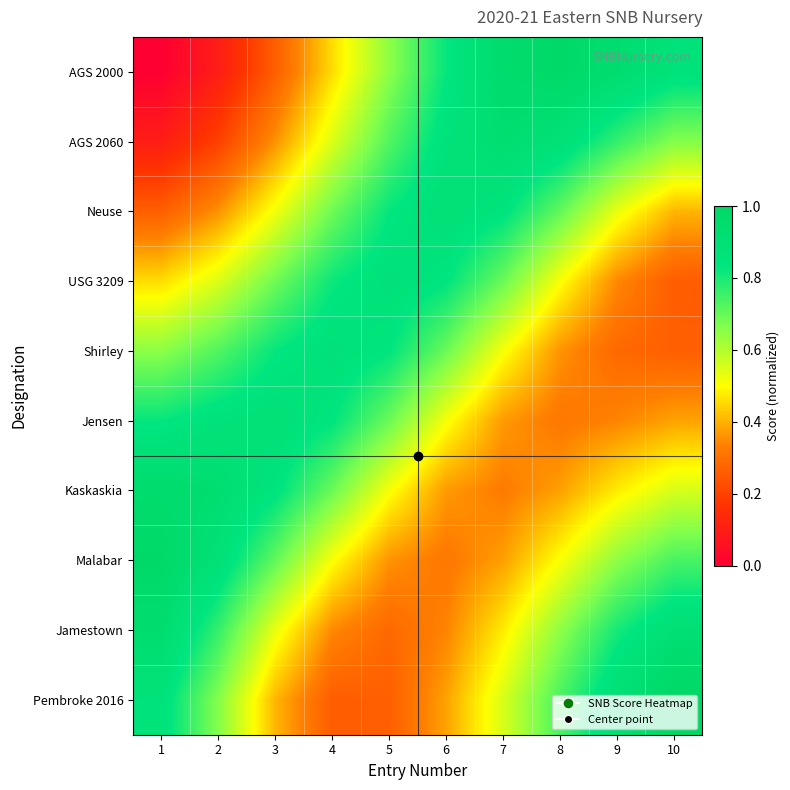

At which category is the sum across all series the highest?

1